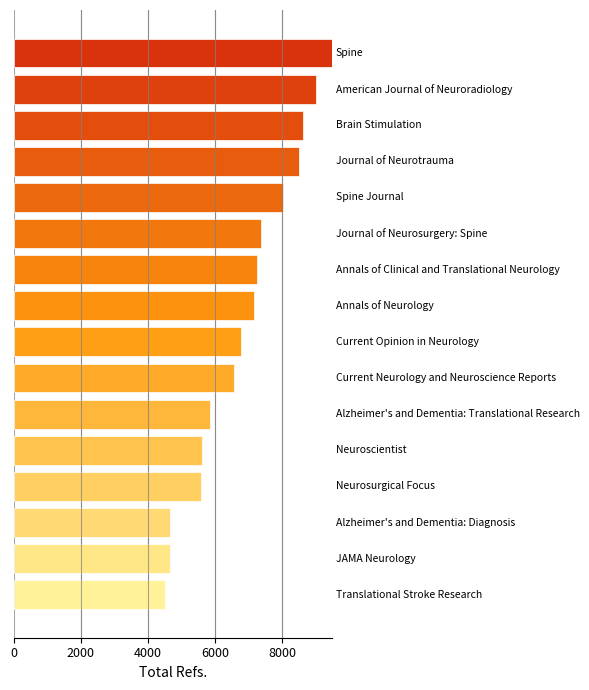

What is the sum of all values?

109414